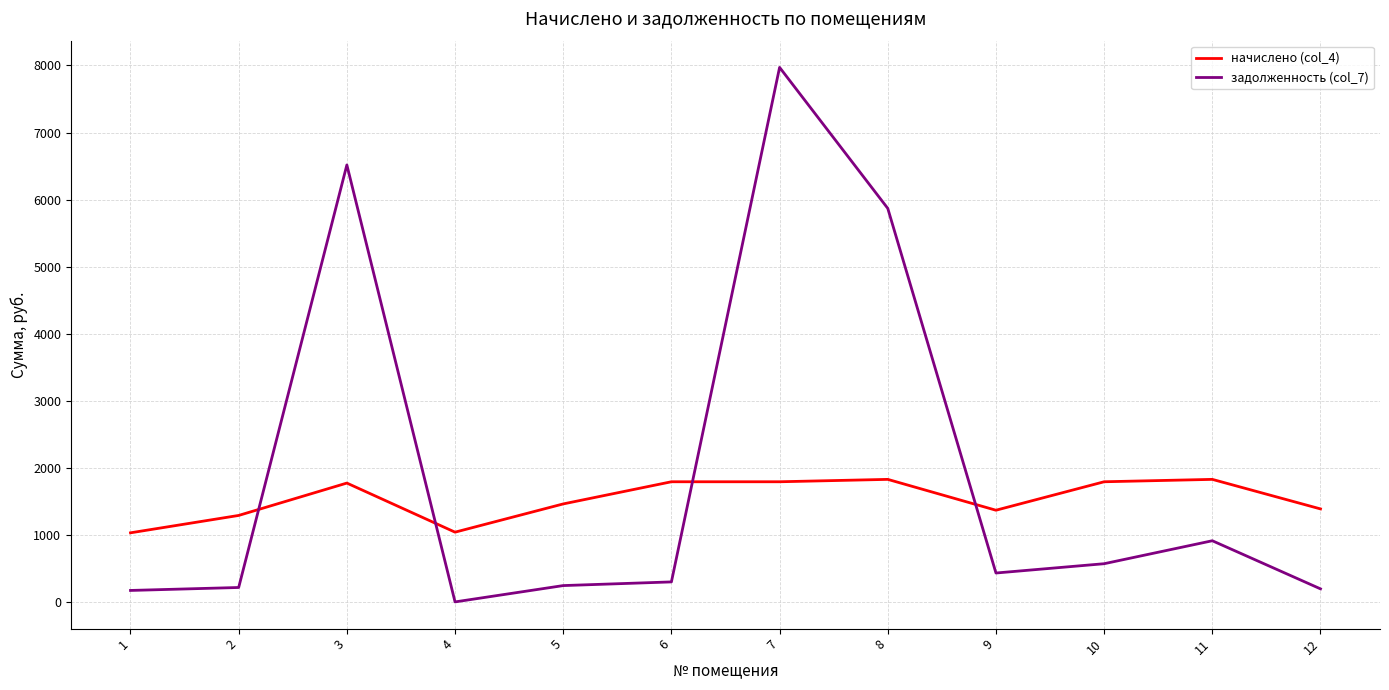

Which series has the largest range (max minus min)?

задолженность (col_7)